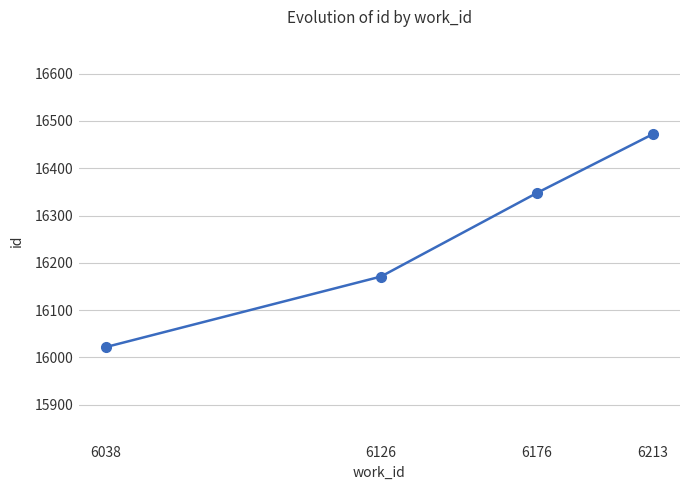

True or false: the data has more than 0 interior local peaks.

False